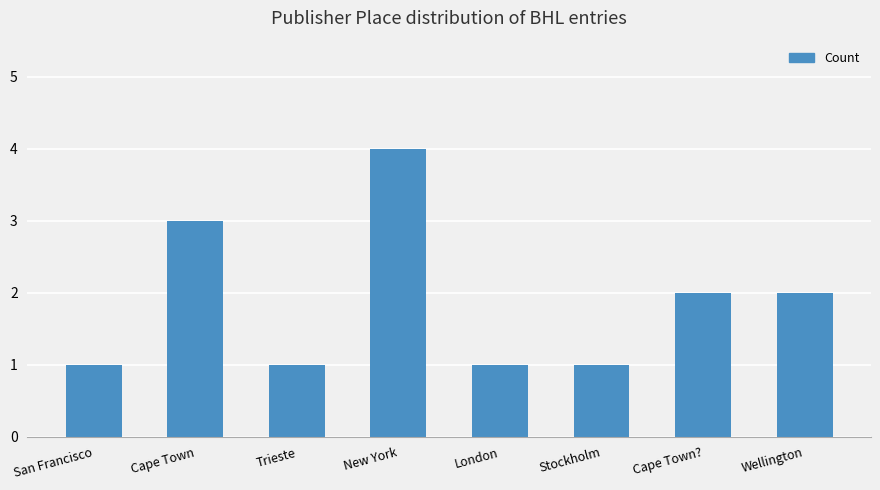

What is the sum of the values at Cape Town and Cape Town??

5